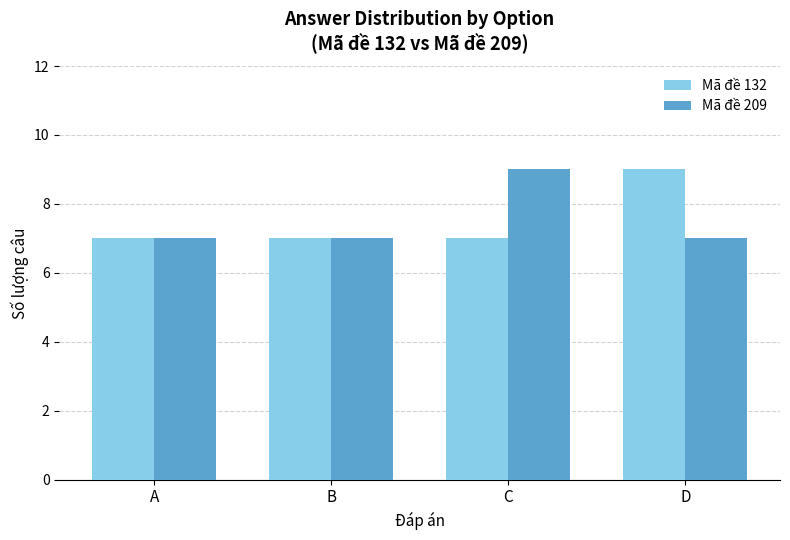

Reading right to left, extract all data points from this chart.

Mã đề 132: 9	7	7	7
Mã đề 209: 7	9	7	7